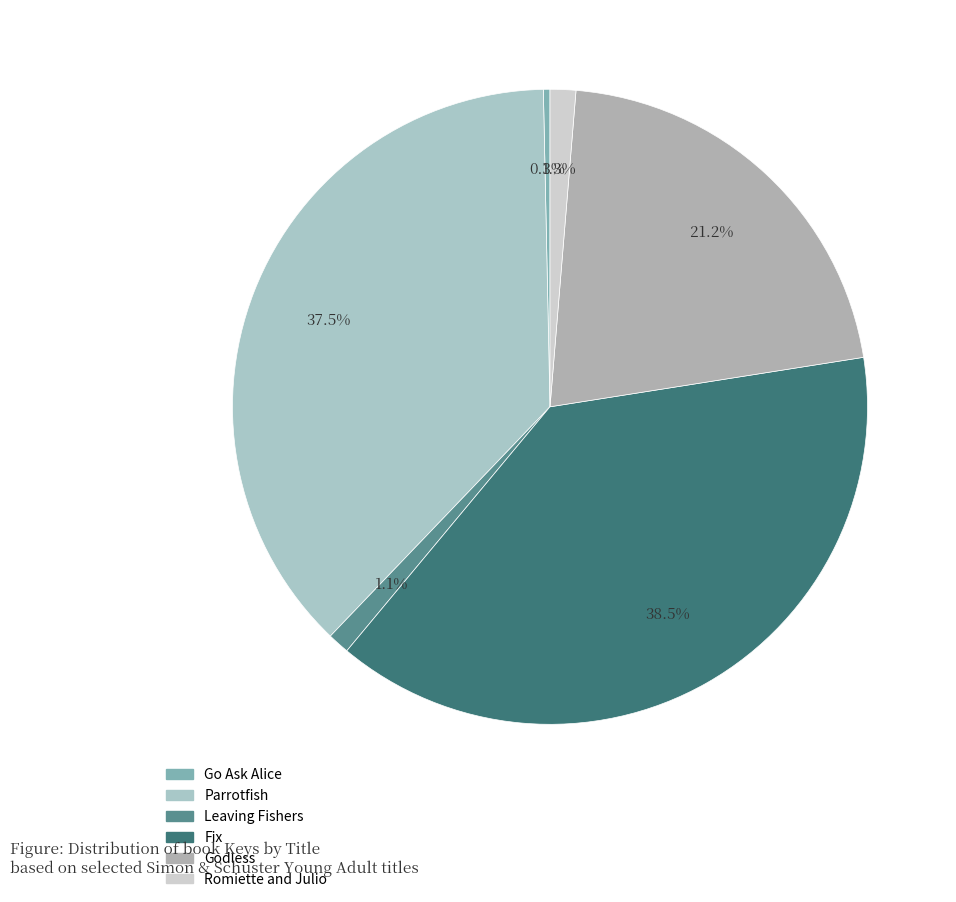

What is the total percentage of Go Ask Alice and Fix?

38.9%